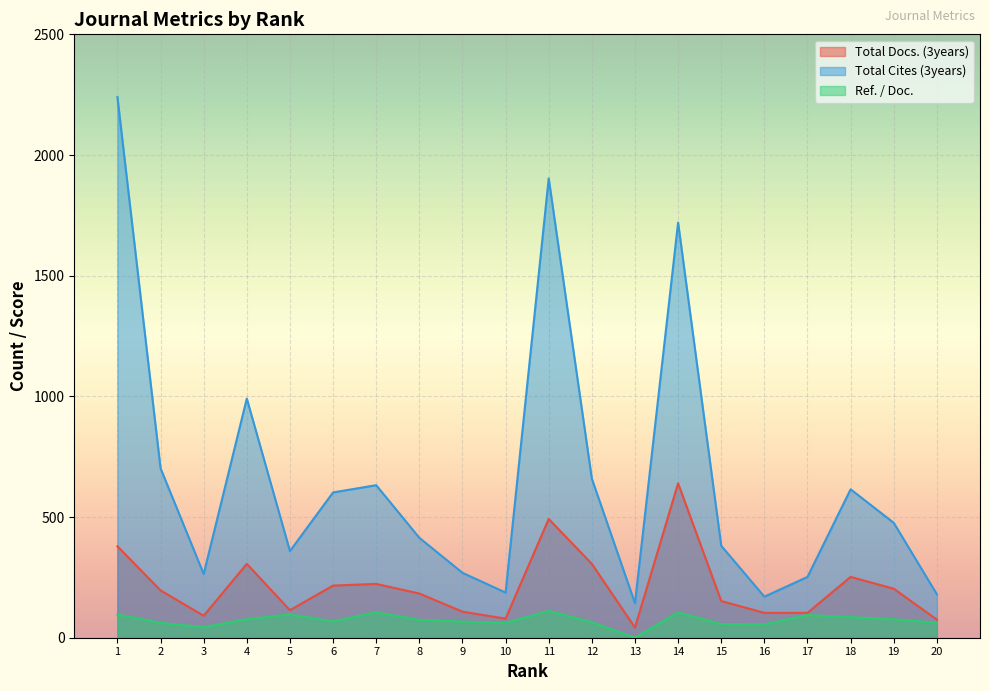

Between 2 and 6, which series saw the biggest shift?

Total Cites (3years)